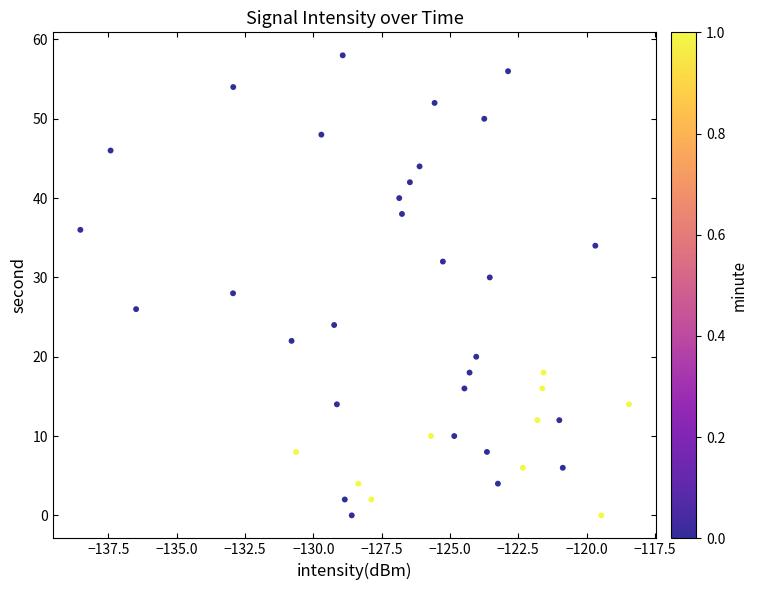

What is the range of Y values (max minus min)?

58